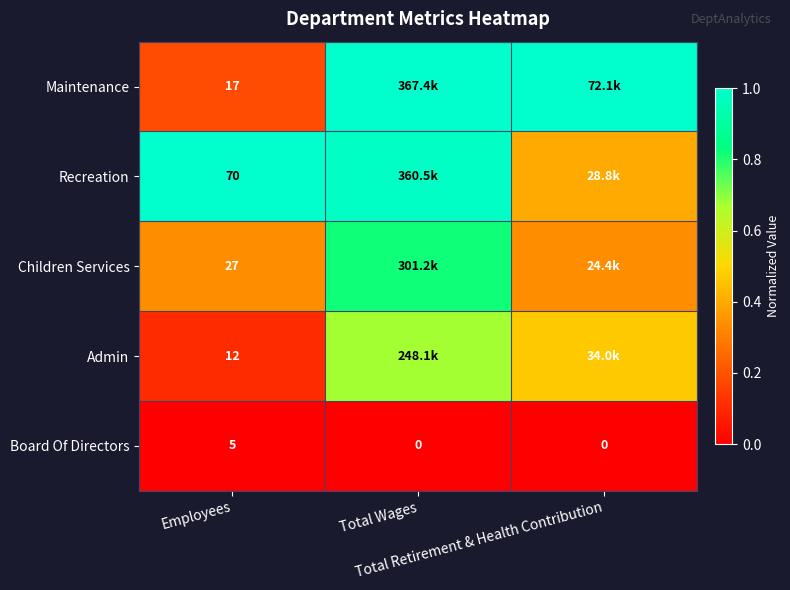

At which category does the chart reach its minimum across all series?

Employees